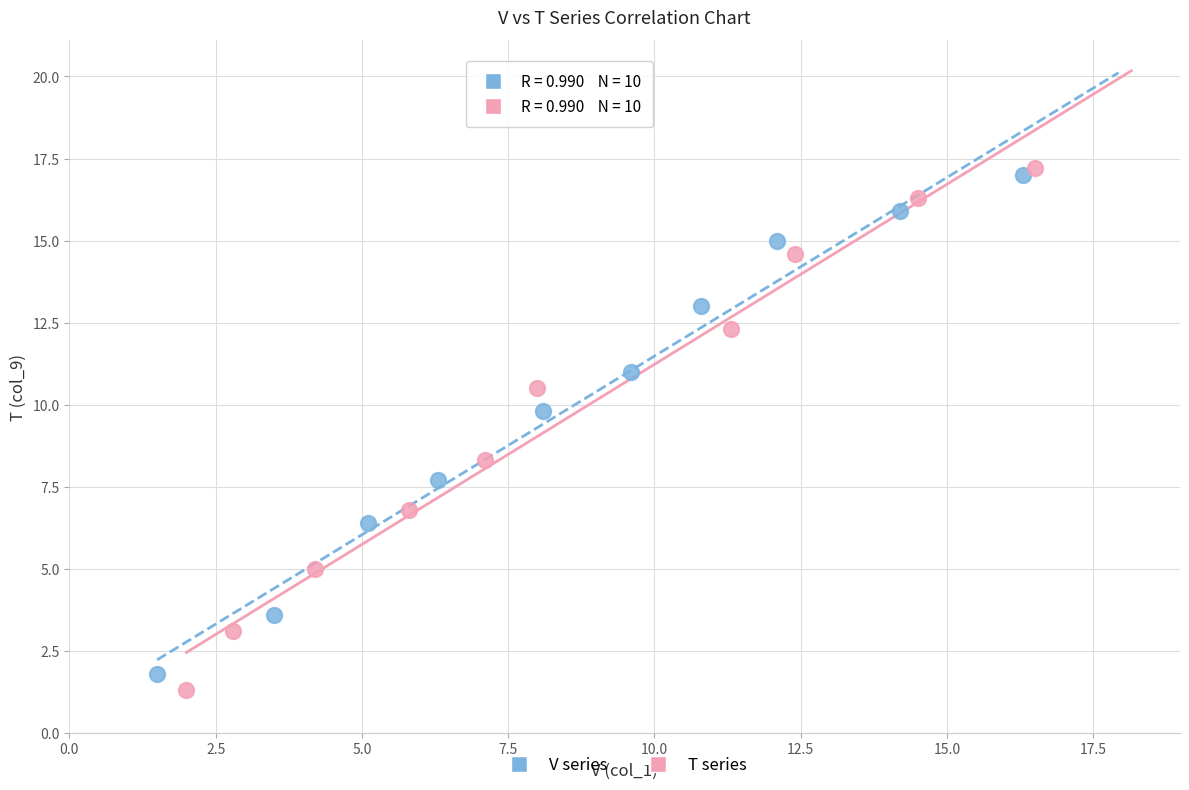

Which series has the widest spread of Y values?

T series